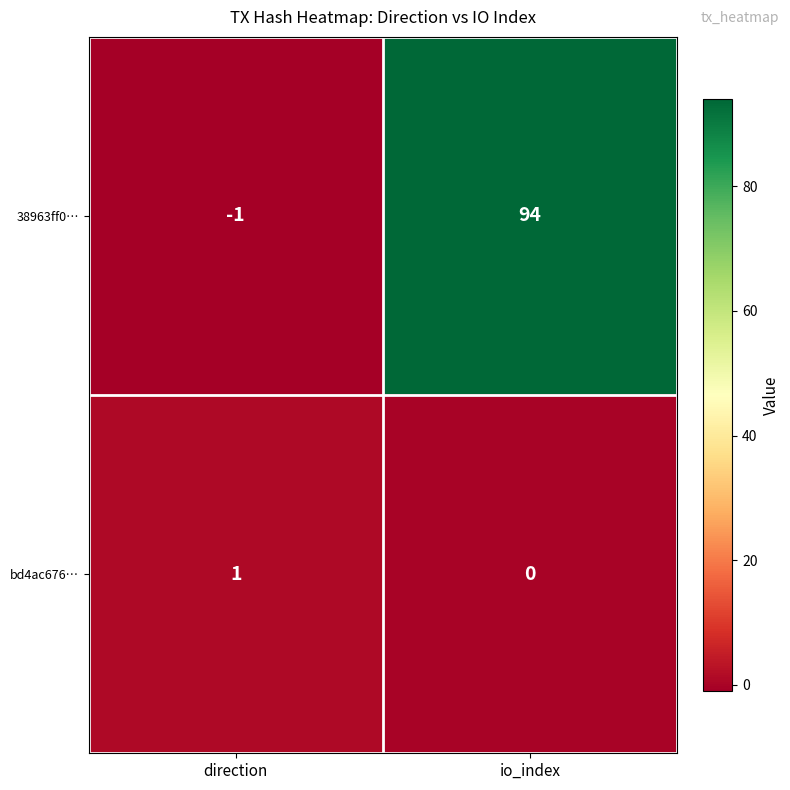

Where is bd4ac676… nearest to the value 0?

io_index